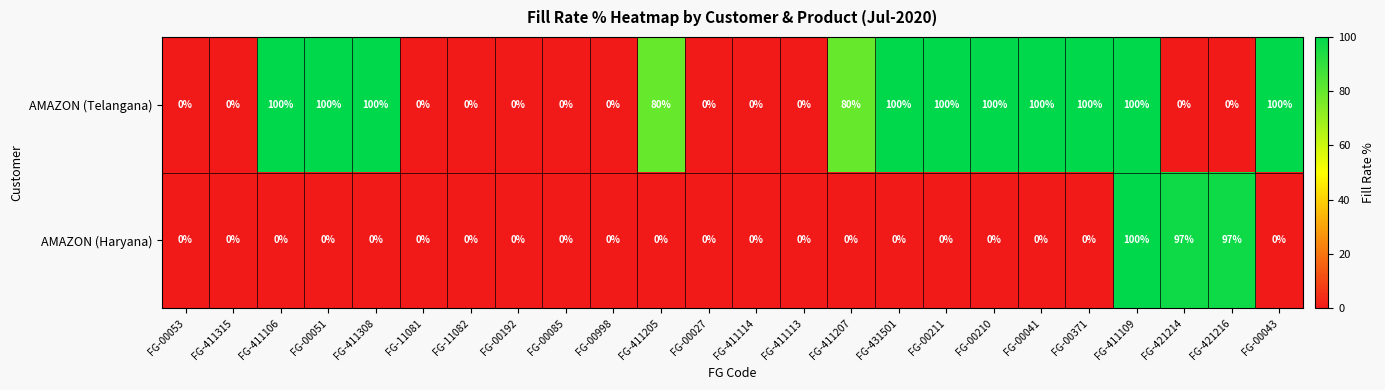

How many positive values does the AMAZON (Telangana) series have?

12